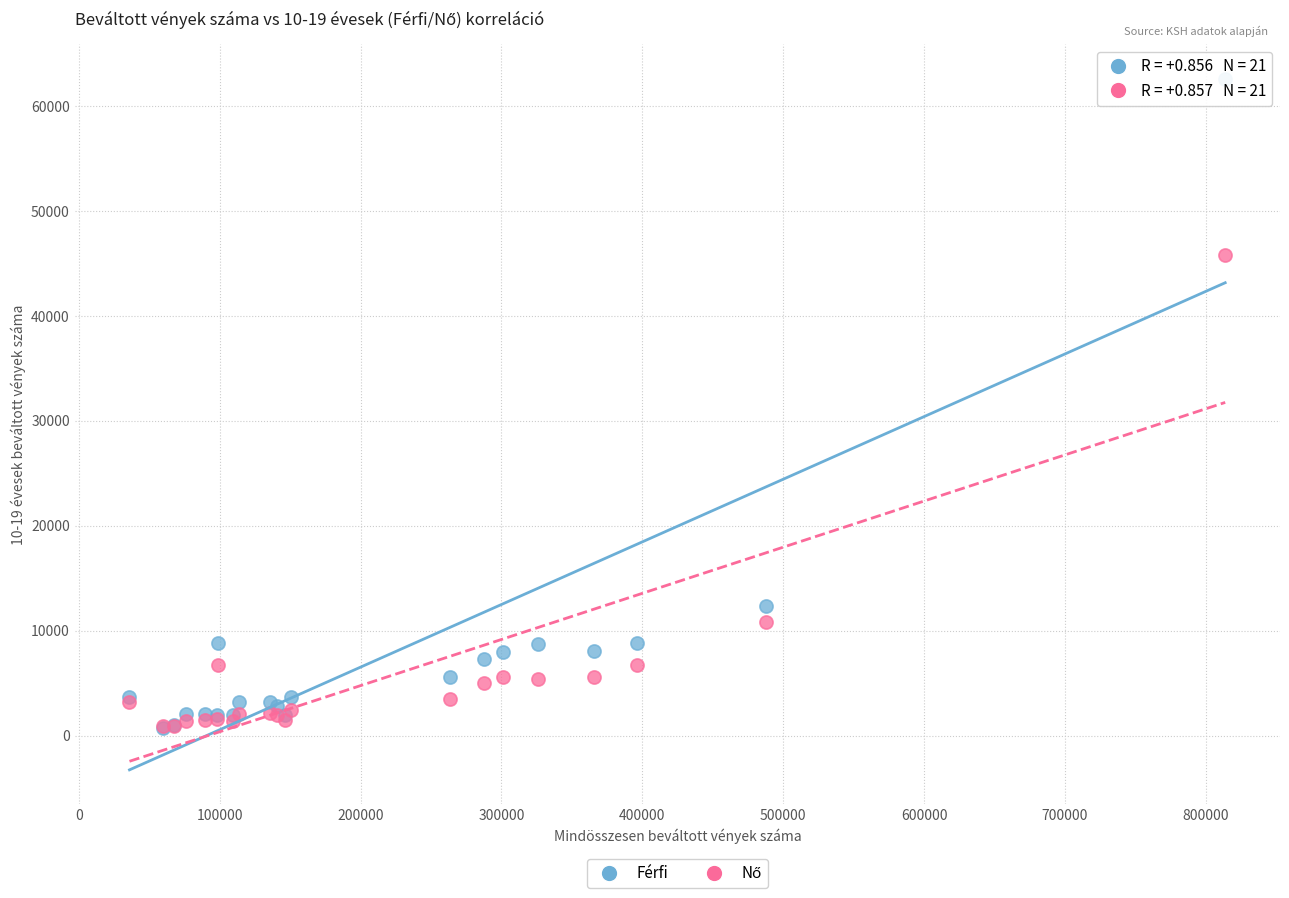

Across all series, what Y value is closest to 31684?

45845.0